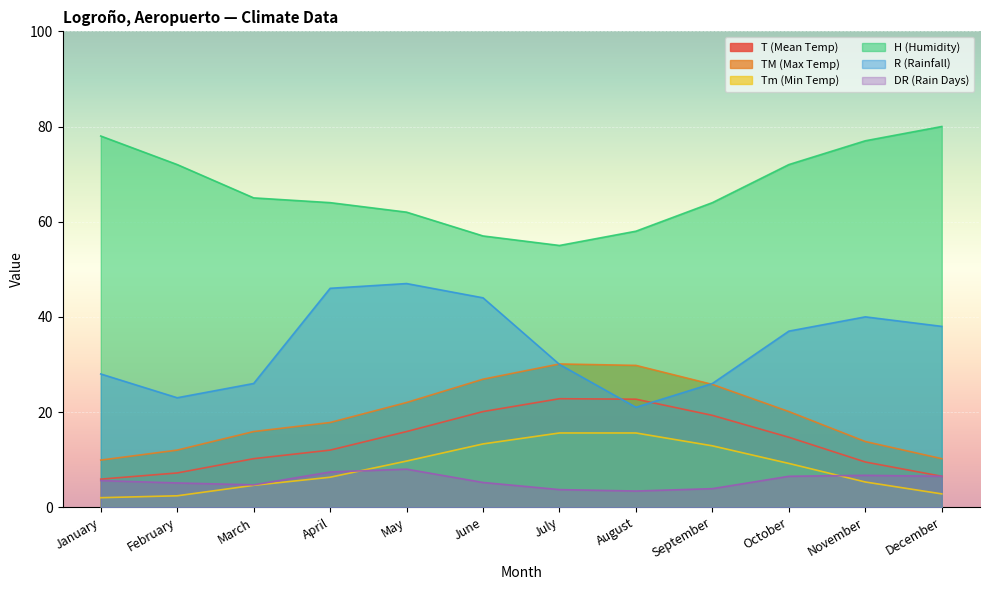

Count the number of categories in the chart.

12